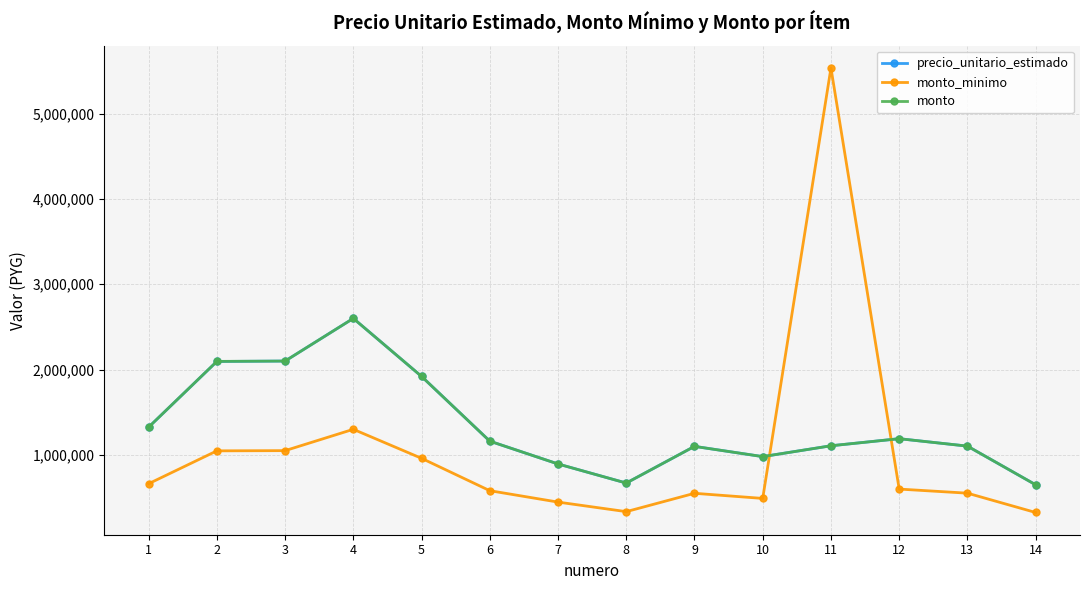

What is the difference between the second highest and minimum values in the precio_unitario_estimado series?

1450000